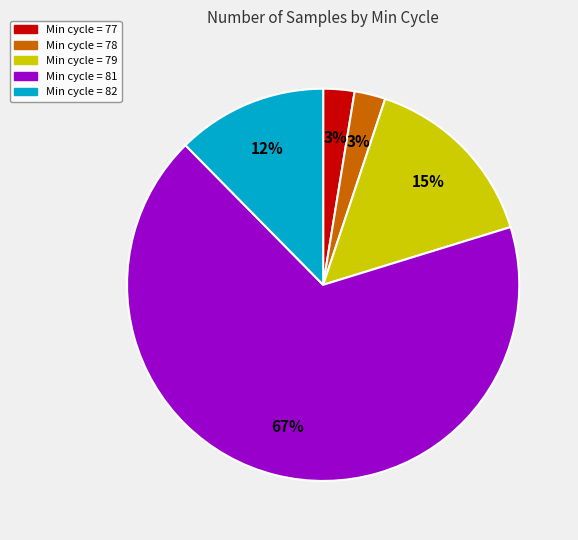

Count the number of slices in the pie.

5